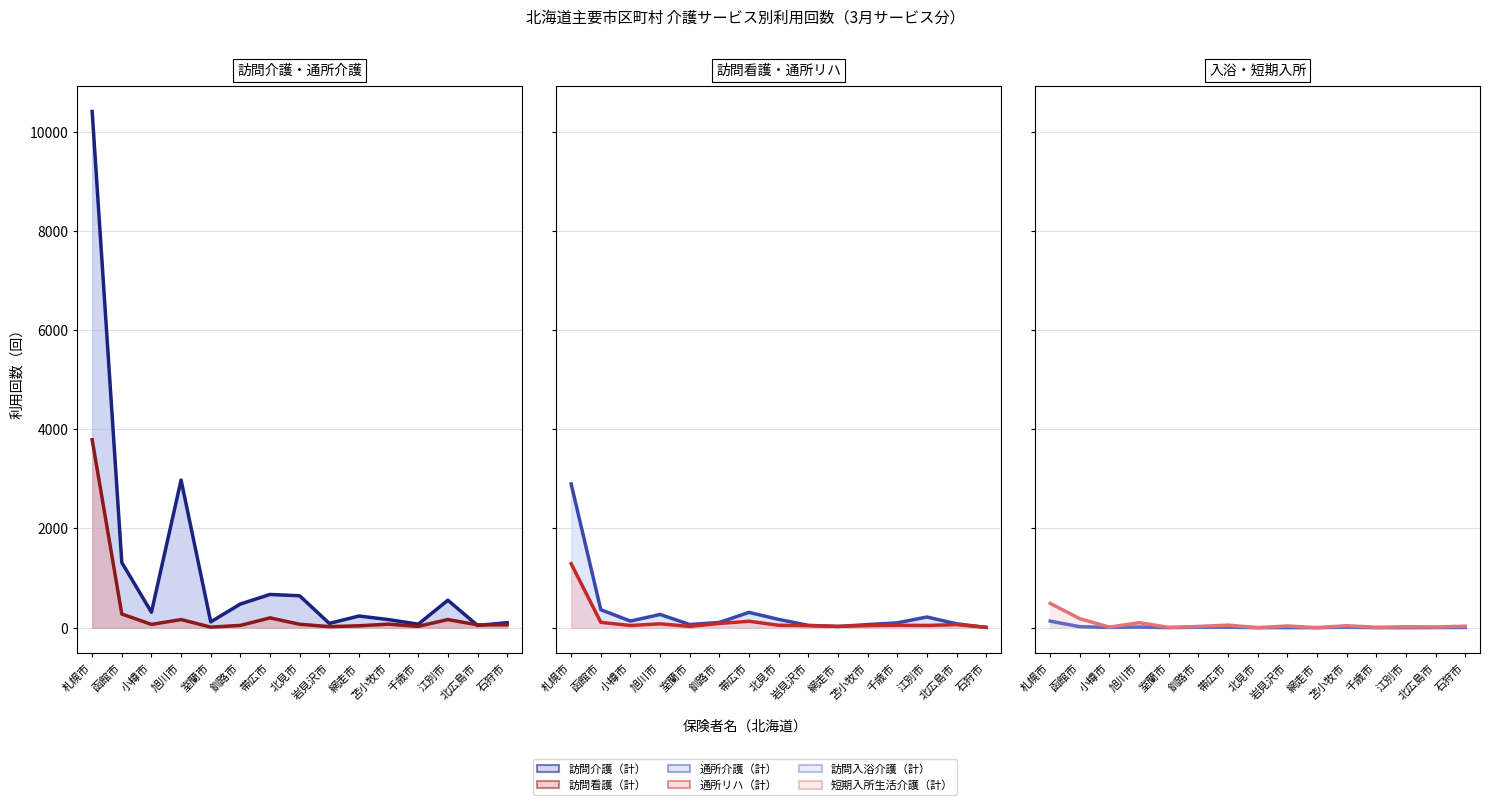

How many categories are shown in the chart?

15